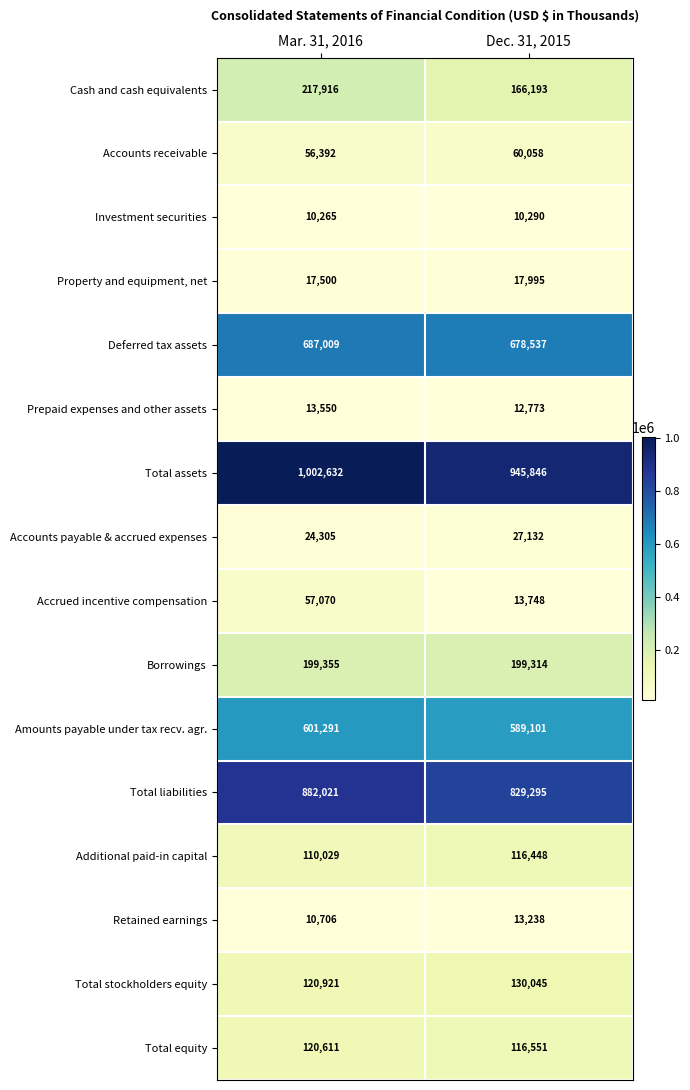

List the labels in order of Prepaid expenses and other assets value, smallest first.

Dec. 31, 2015, Mar. 31, 2016